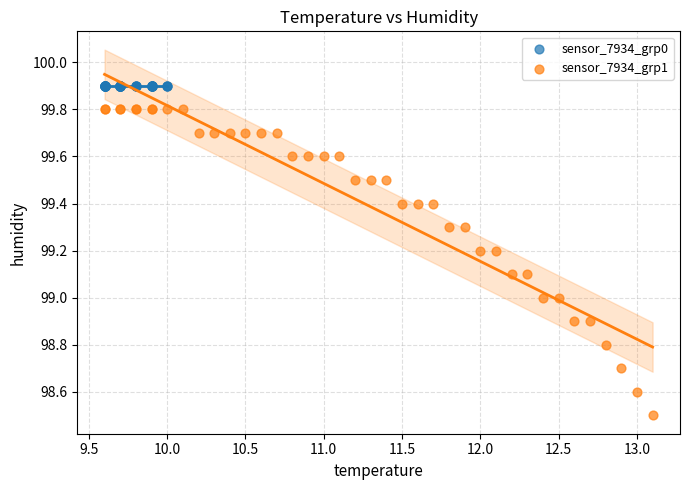

Which series reaches the minimum Y coordinate?

sensor_7934_grp1